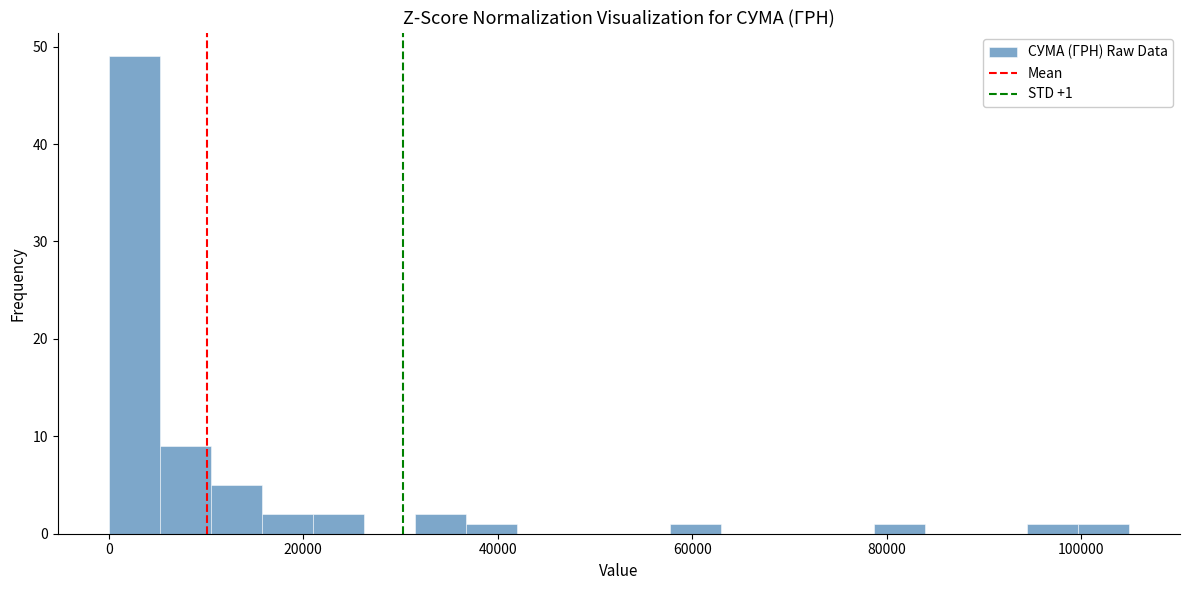

Read against the x-axis, roughly where is the centre of the tallest bar?

2000